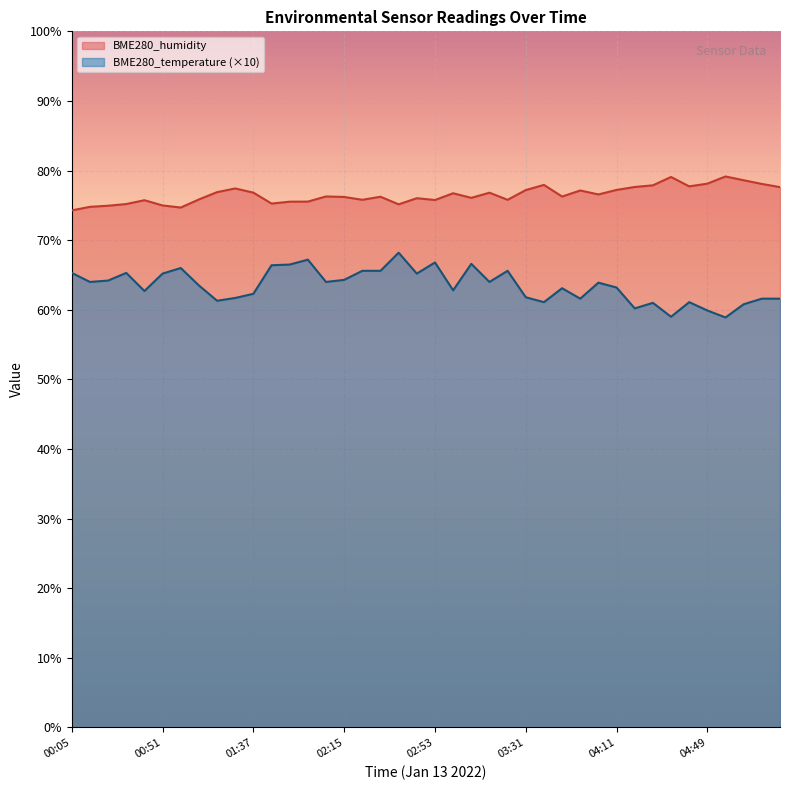

Rank the categories by BME280_humidity value from highest to lowest.

04:57, 04:34, 05:04, 04:49, 05:12, 03:39, 04:26, 04:41, 04:19, 05:20, 01:29, 04:11, 03:31, 03:55, 01:14, 01:37, 03:16, 03:01, 04:03, 02:07, 03:46, 02:30, 02:15, 03:08, 02:46, 01:06, 02:23, 03:24, 02:53, 00:43, 02:00, 01:52, 01:45, 00:36, 02:38, 00:51, 00:28, 00:12, 00:58, 00:05